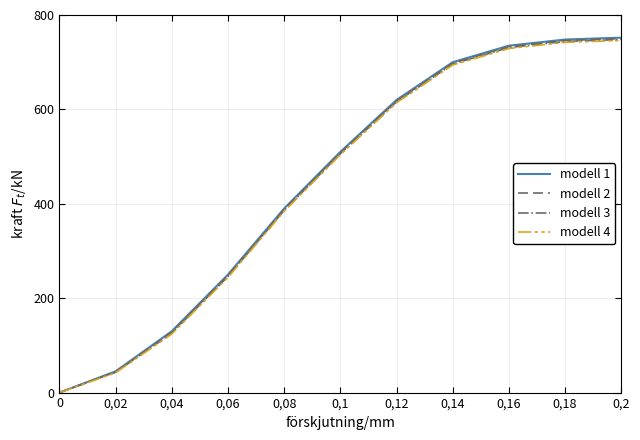

The modell 1 series shows 390 at 0,08. True or false?

True